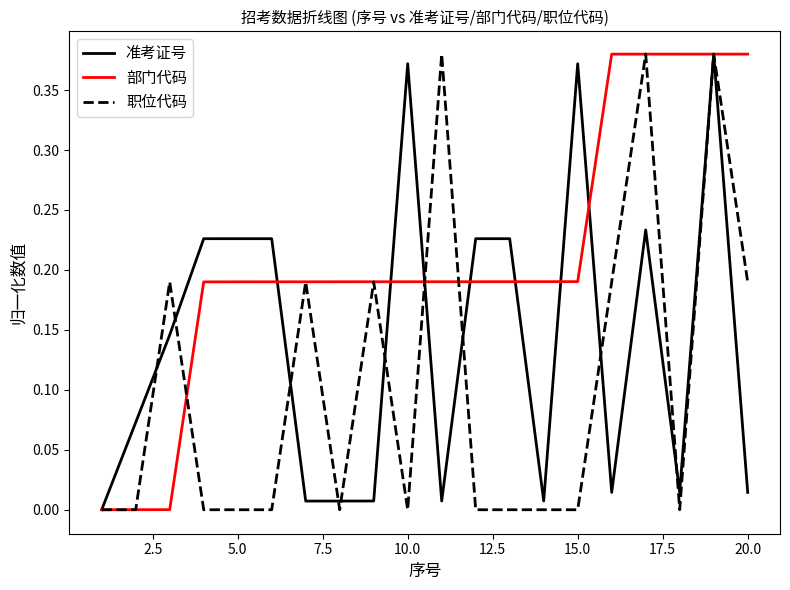

Which series has the largest total across all categories?

部门代码